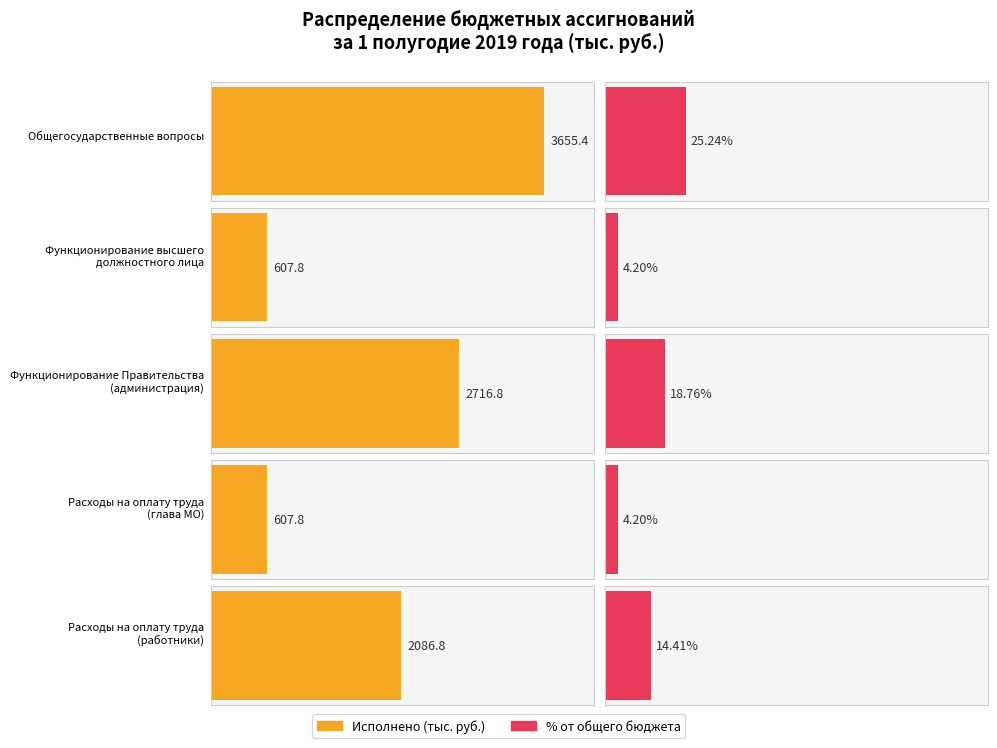

Which series has the largest total across all categories?

Исполнено (тыс. руб.)